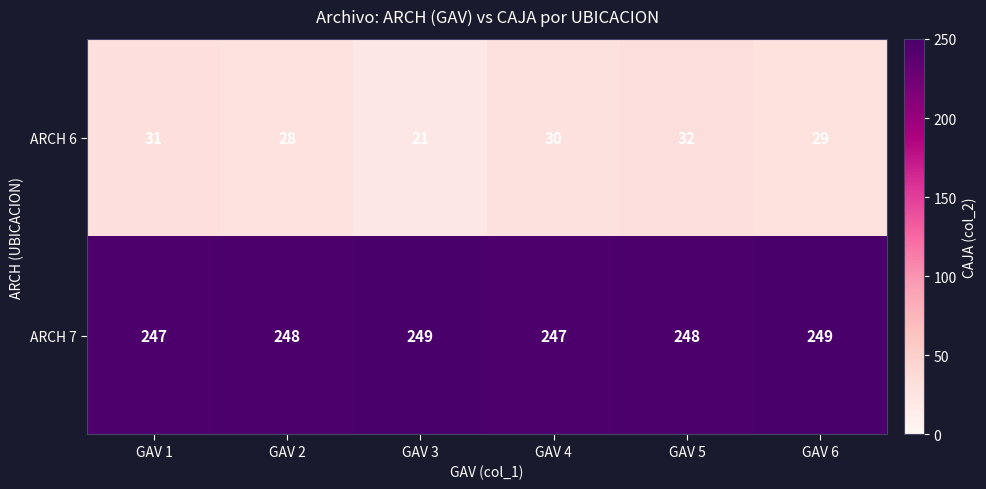

Which series changed the most between GAV 3 and GAV 6?

ARCH 6